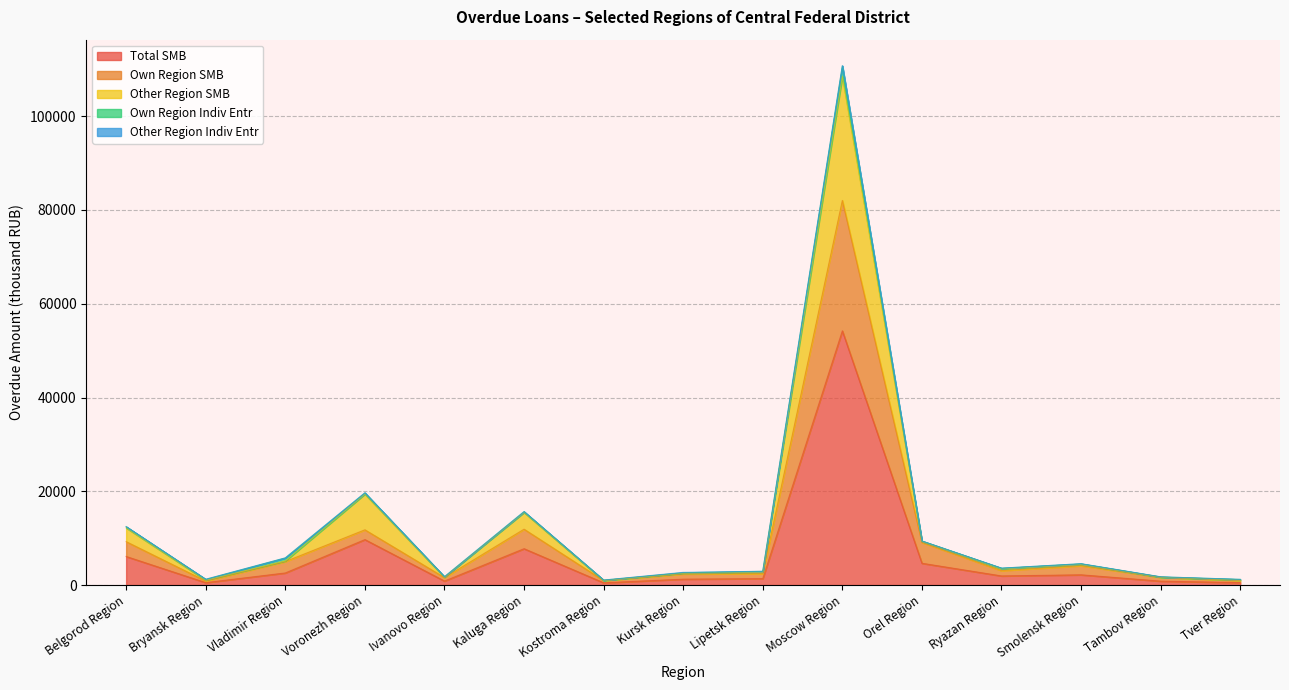

Which category has the highest value in the Total SMB series?

Moscow Region